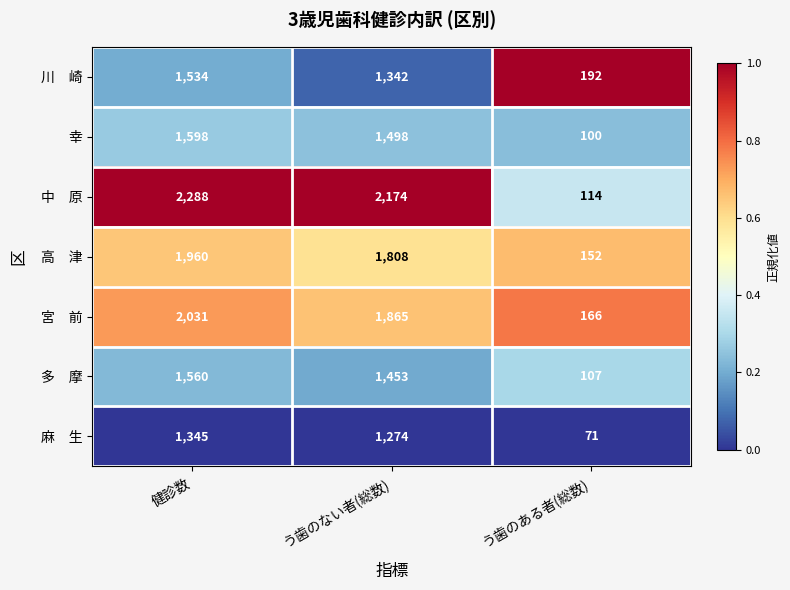

What is the difference between the highest and lowest values at う歯のある者(総数)?

121